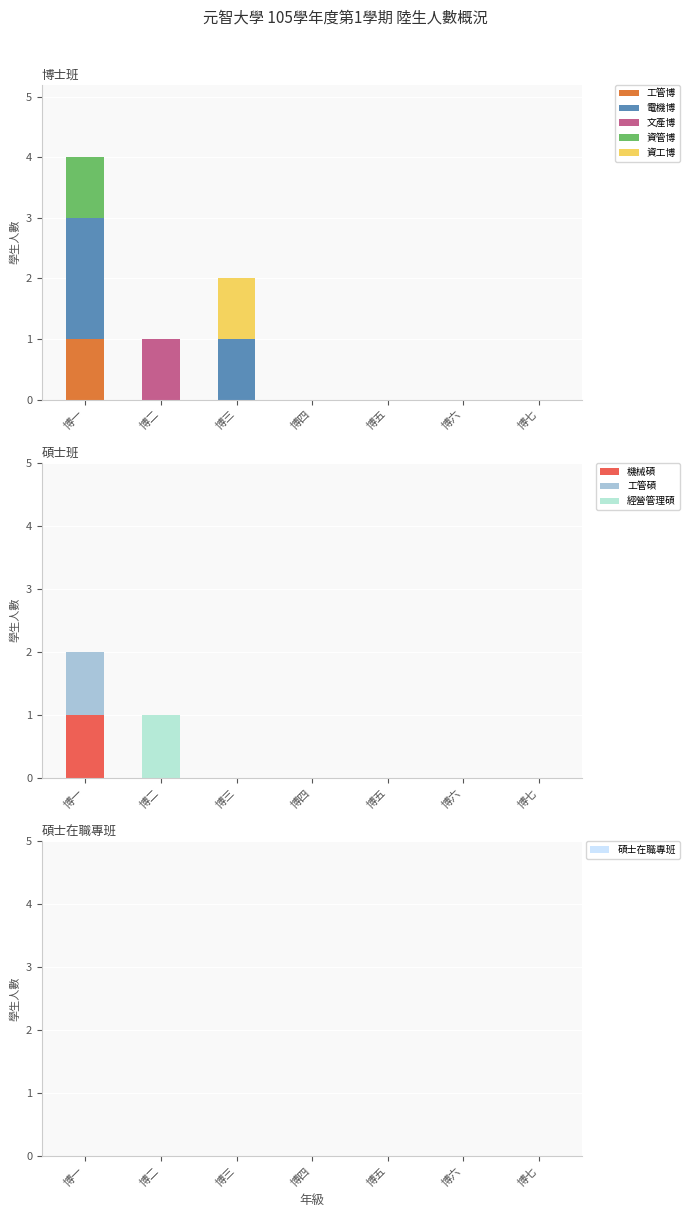

At which label does 工管博 reach its peak?

博一